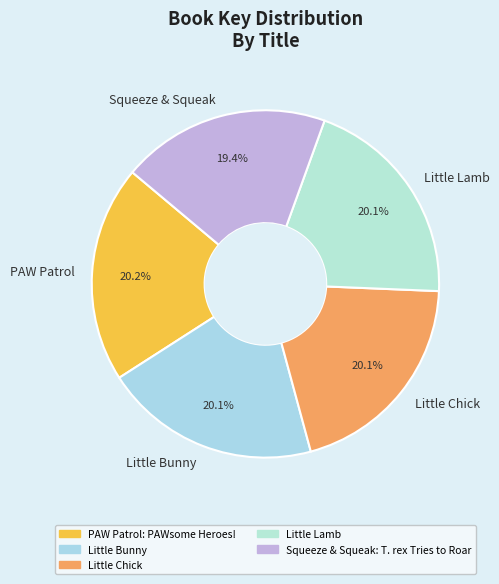

Between Squeeze & Squeak and Little Lamb, which is larger?

Little Lamb